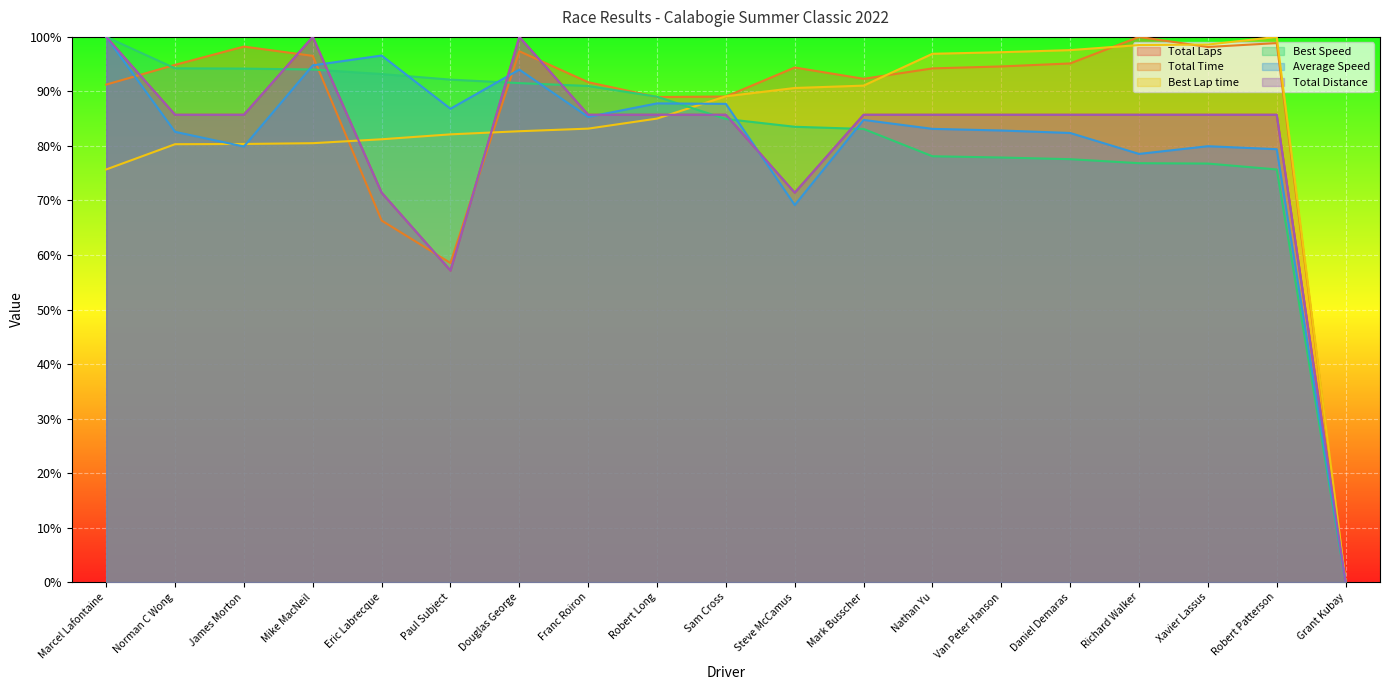

What are all the series names shown in the legend?

Total Laps, Total Time, Best Lap time, Best Speed, Average Speed, Total Distance